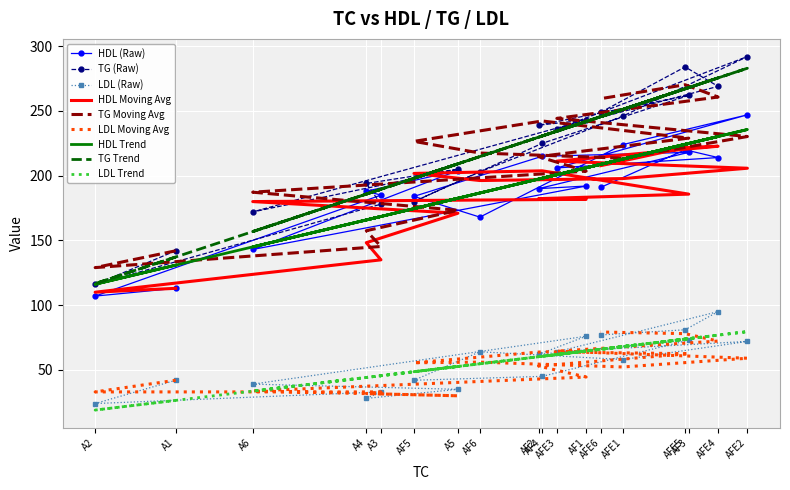

What is the greatest value displayed?

292